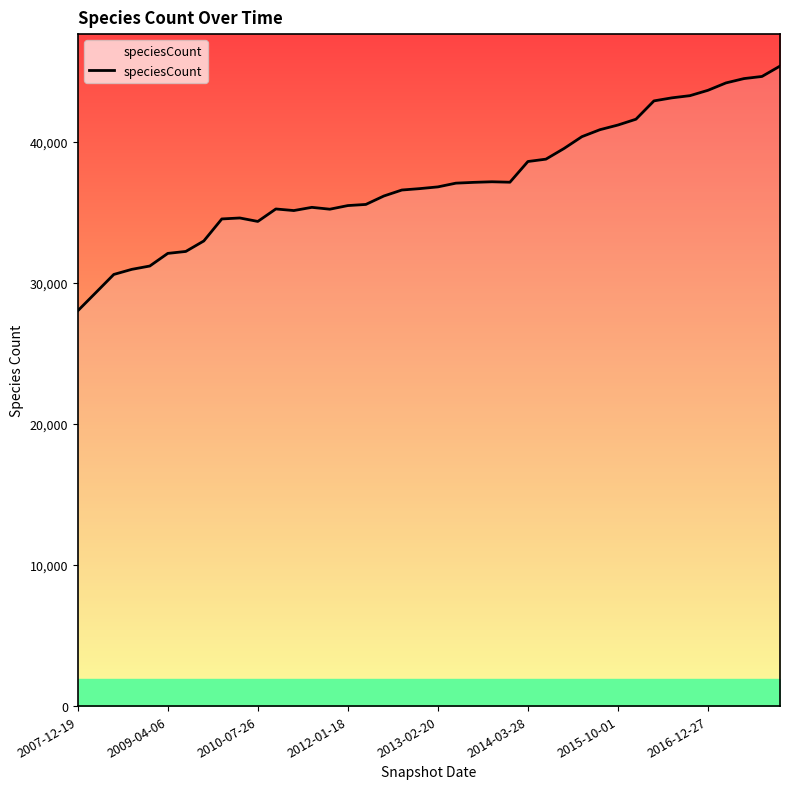

What is the difference between the maximum and minimum values?

17354